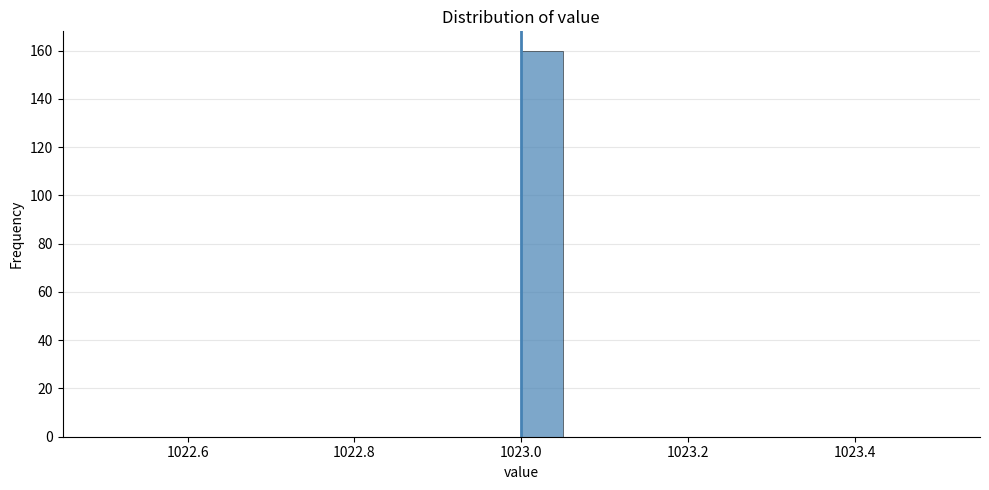

Around what value on the x-axis is the tallest bar? Give the approximate position of its centre, as read against the axis.

1023.02